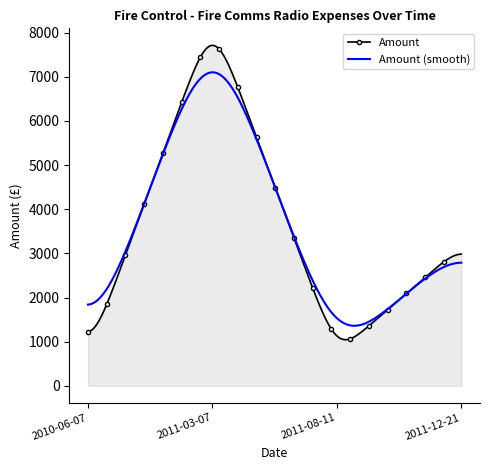

Which series has the largest range (max minus min)?

Amount